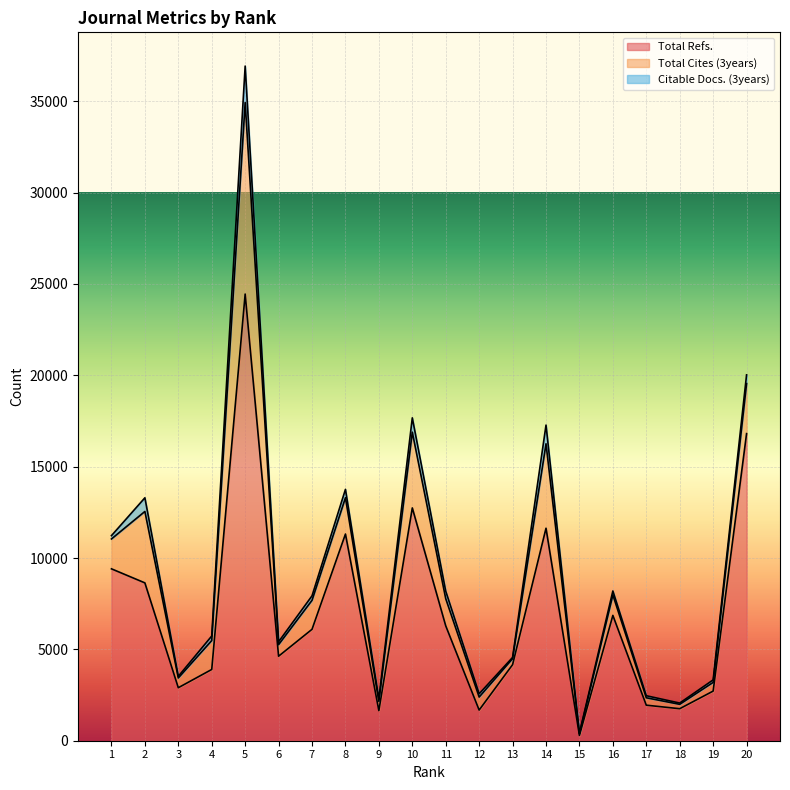

Which category has the highest value in the Citable Docs. (3years) series?

5